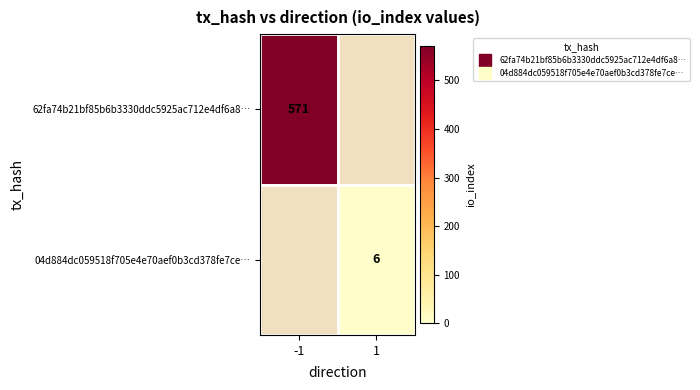

Is the value of 62fa74b21bf85b6b3330ddc5925ac712e4df6a8… at 1 greater than the value of 04d884dc059518f705e4e70aef0b3cd378fe7ce… at -1?

No